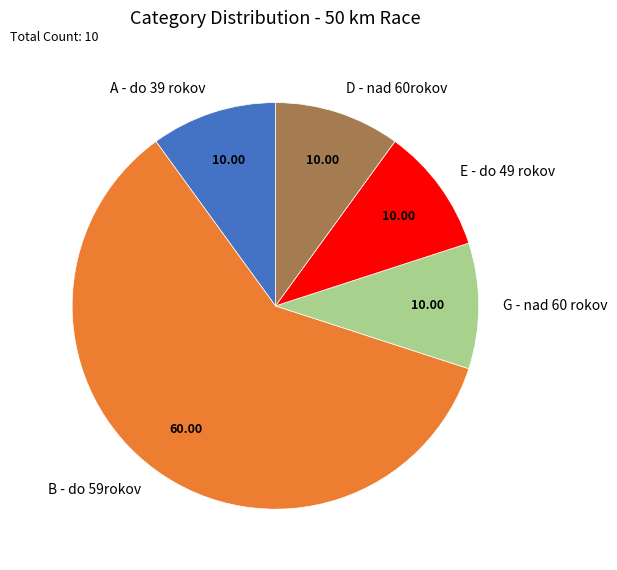

What is the majority slice?

B - do 59rokov